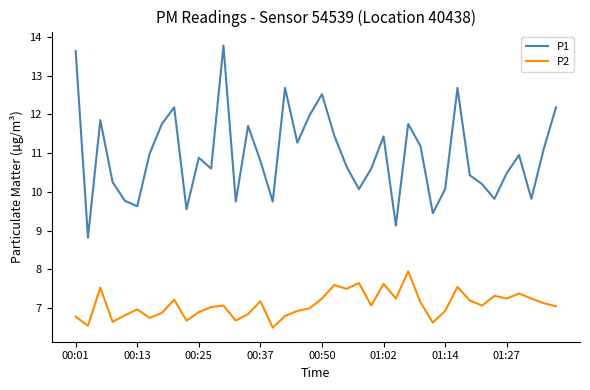

Which series has the largest total across all categories?

P1